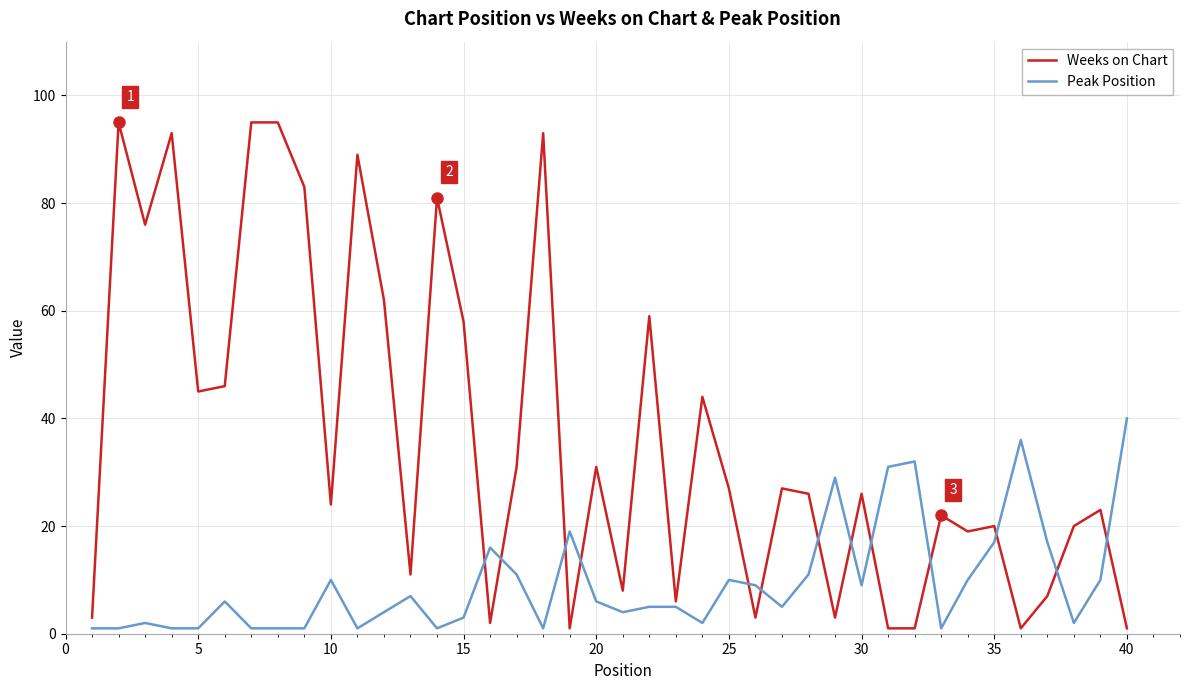

What is the sum of all Weeks on Chart values?

1458